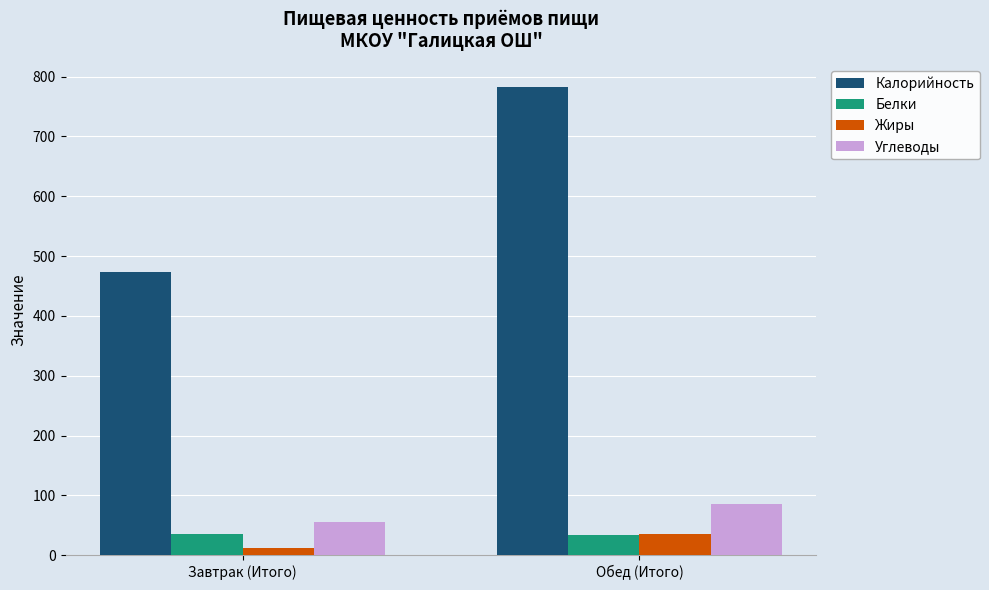

The Углеводы series shows 43 at Обед (Итого). True or false?

False